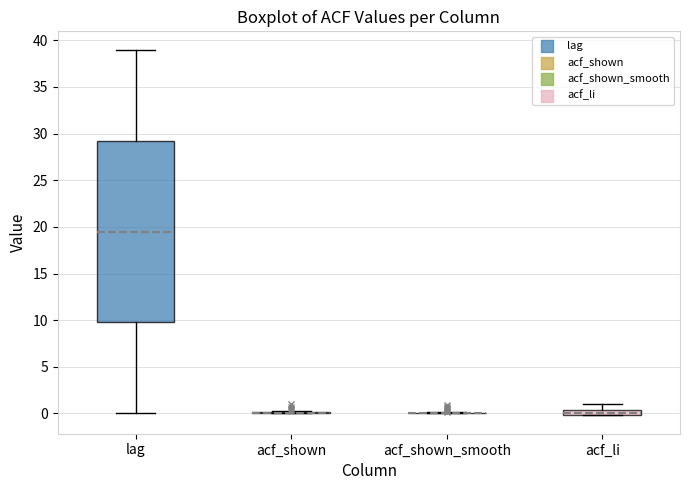

Comparing the boxes themselves (not the whiskers), which one is the tallest?

lag